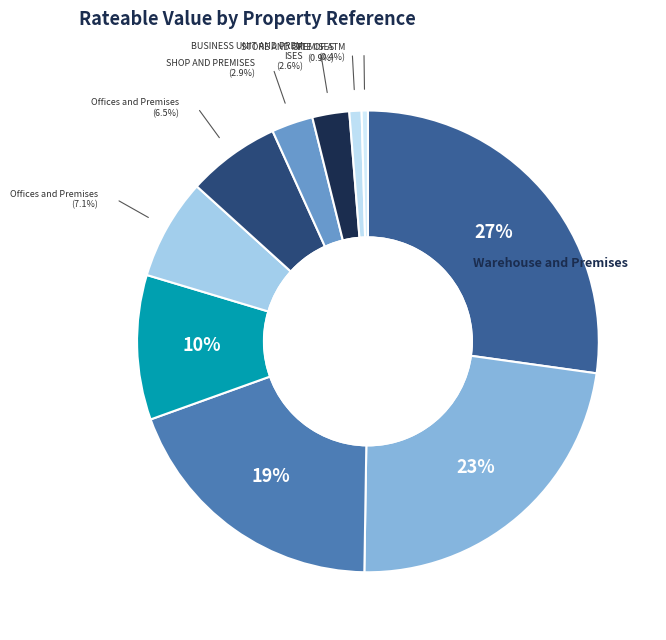

Is 67332 the majority of the pie?

No